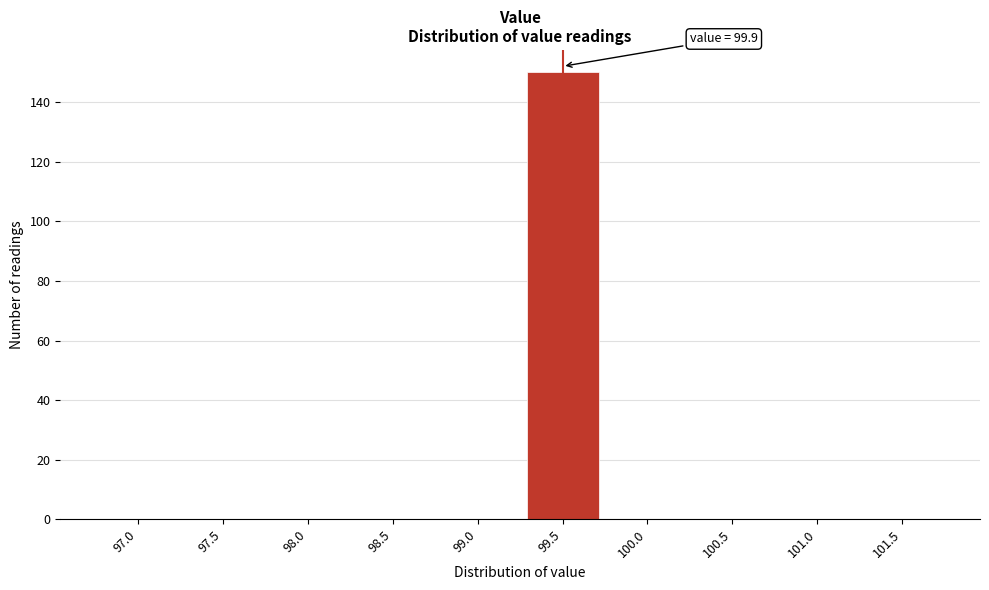

Reading left to right, what are all the values shown in this chart?

97.0=0	97.5=0	98.0=0	98.5=0	99.0=0	99.5=150	100.0=0	100.5=0	101.0=0	101.5=0